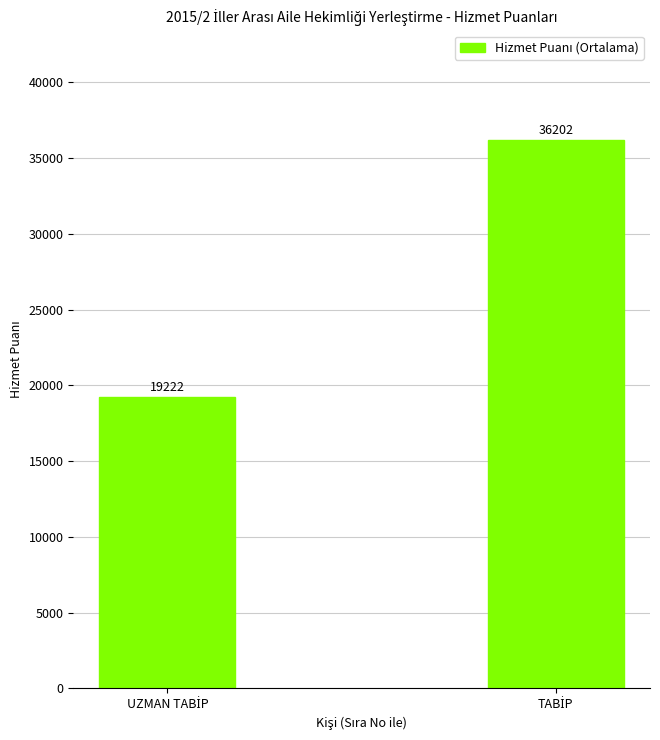

What is the maximum value shown in the chart?

36202.1